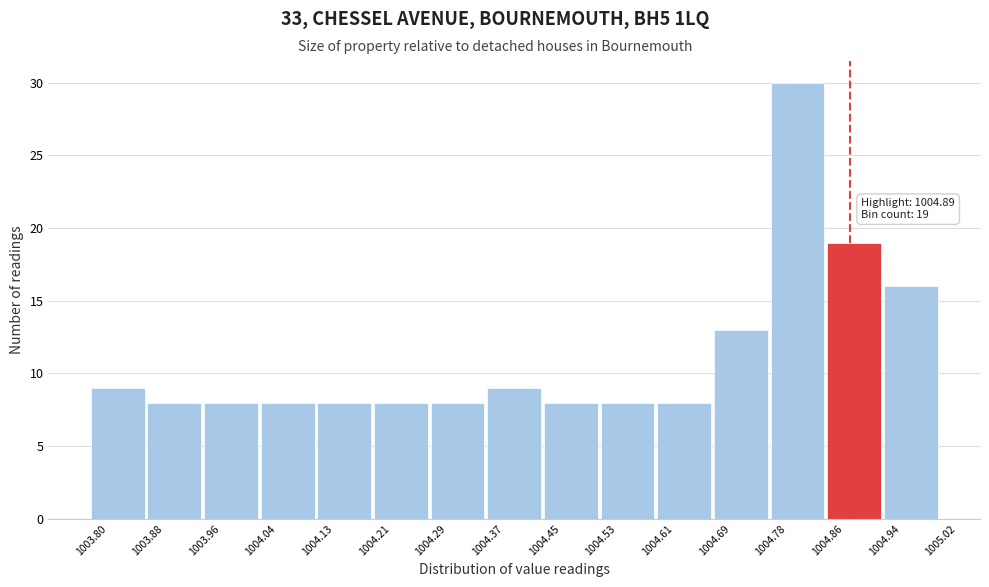

Which range on the x-axis has the tallest bar?

1004.78 to 1004.86